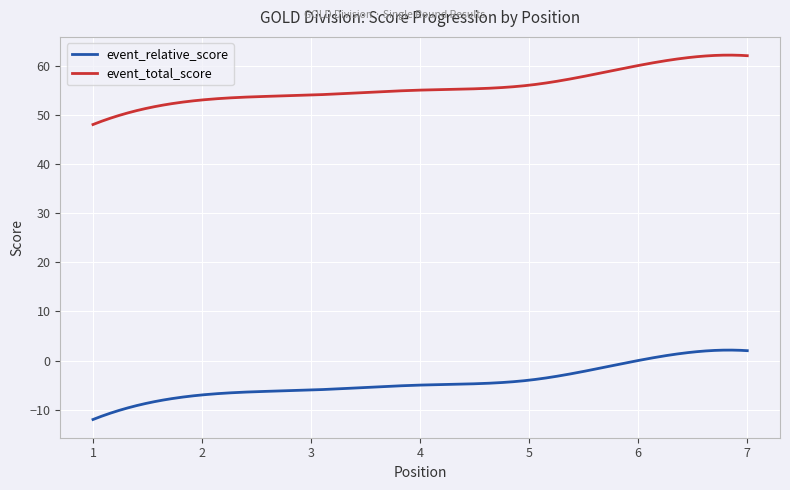

What is the minimum value for event_relative_score?

-12.0